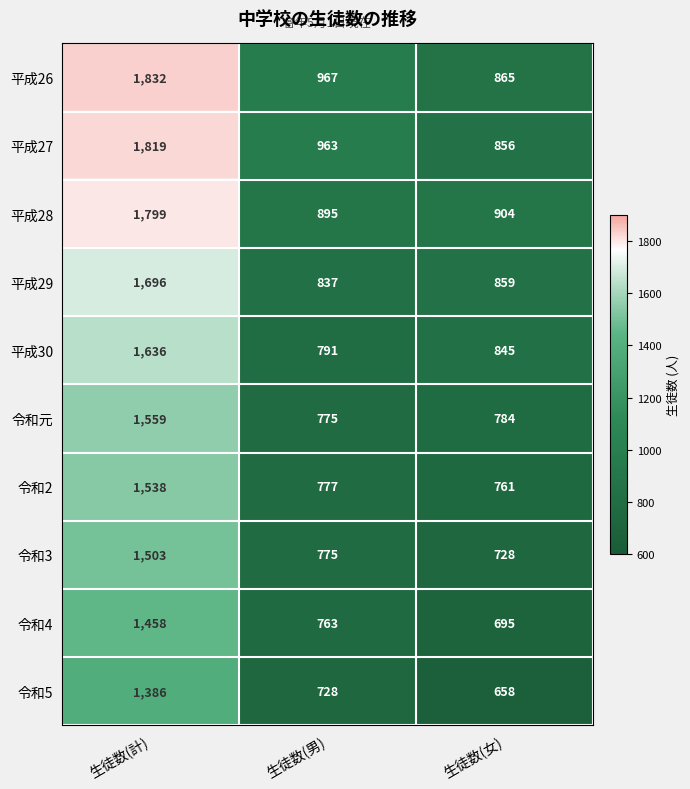

What is the spread (max minus min) of values at 生徒数(女)?

246